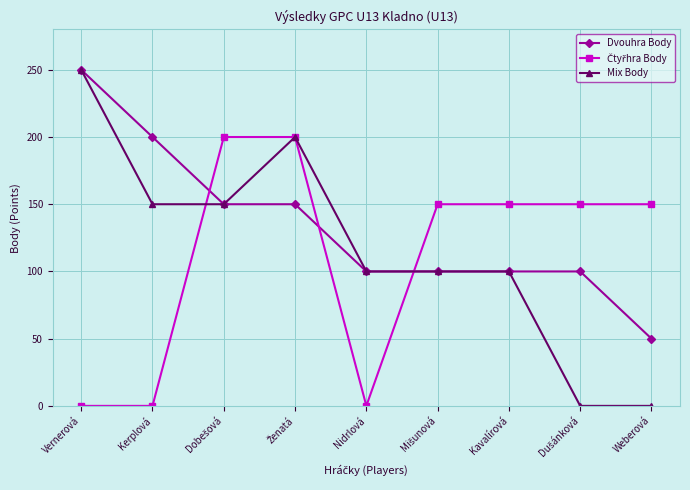

How many Mix Body values are between 100 and 150?

5